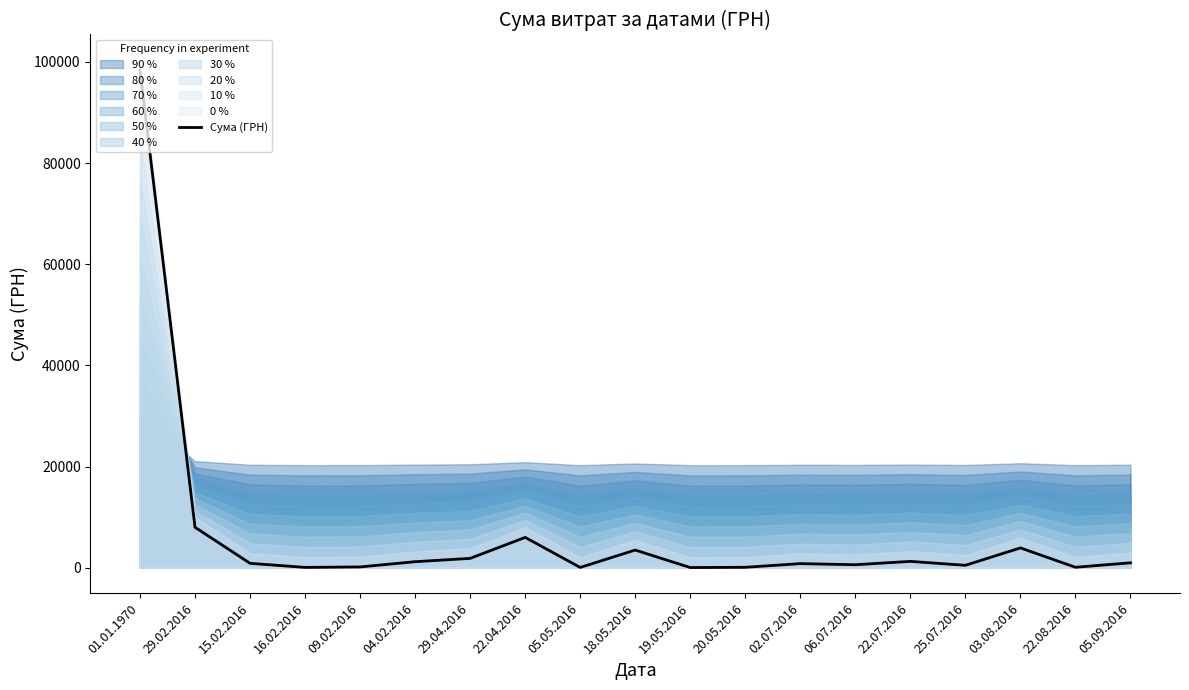

True or false: the data shows 98.4 at 22.08.2016.

True